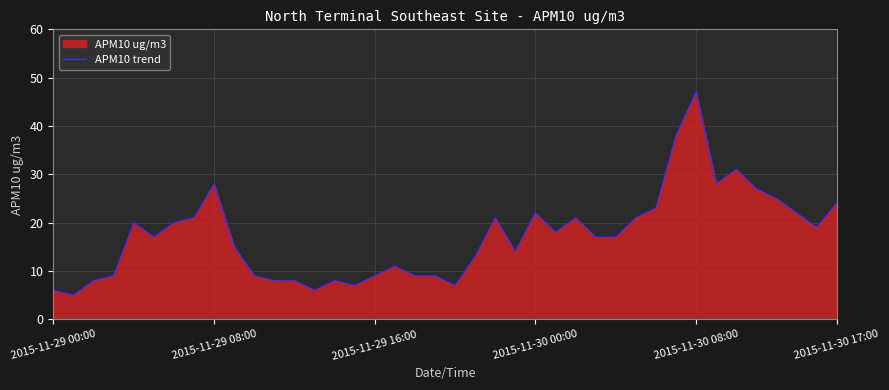

Which category has the highest value across all series?

2015-11-30 08:00